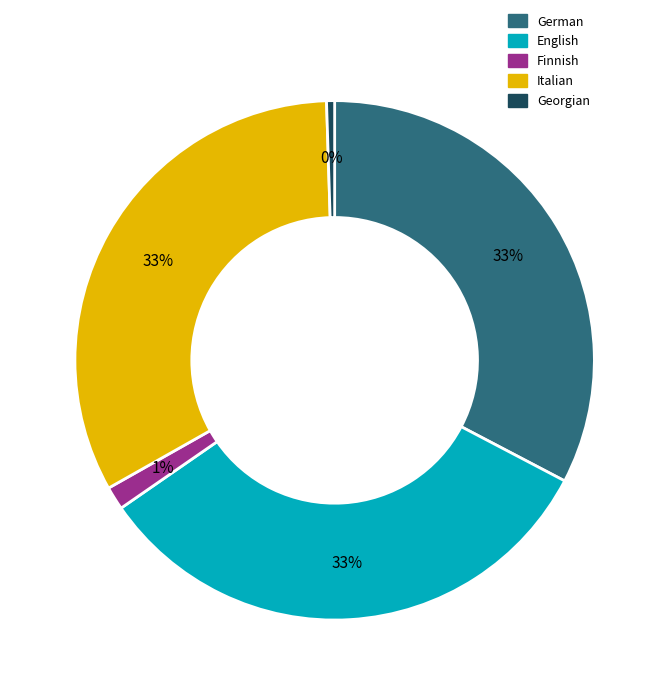

To the nearest percent, what is the average slice percentage?

20%